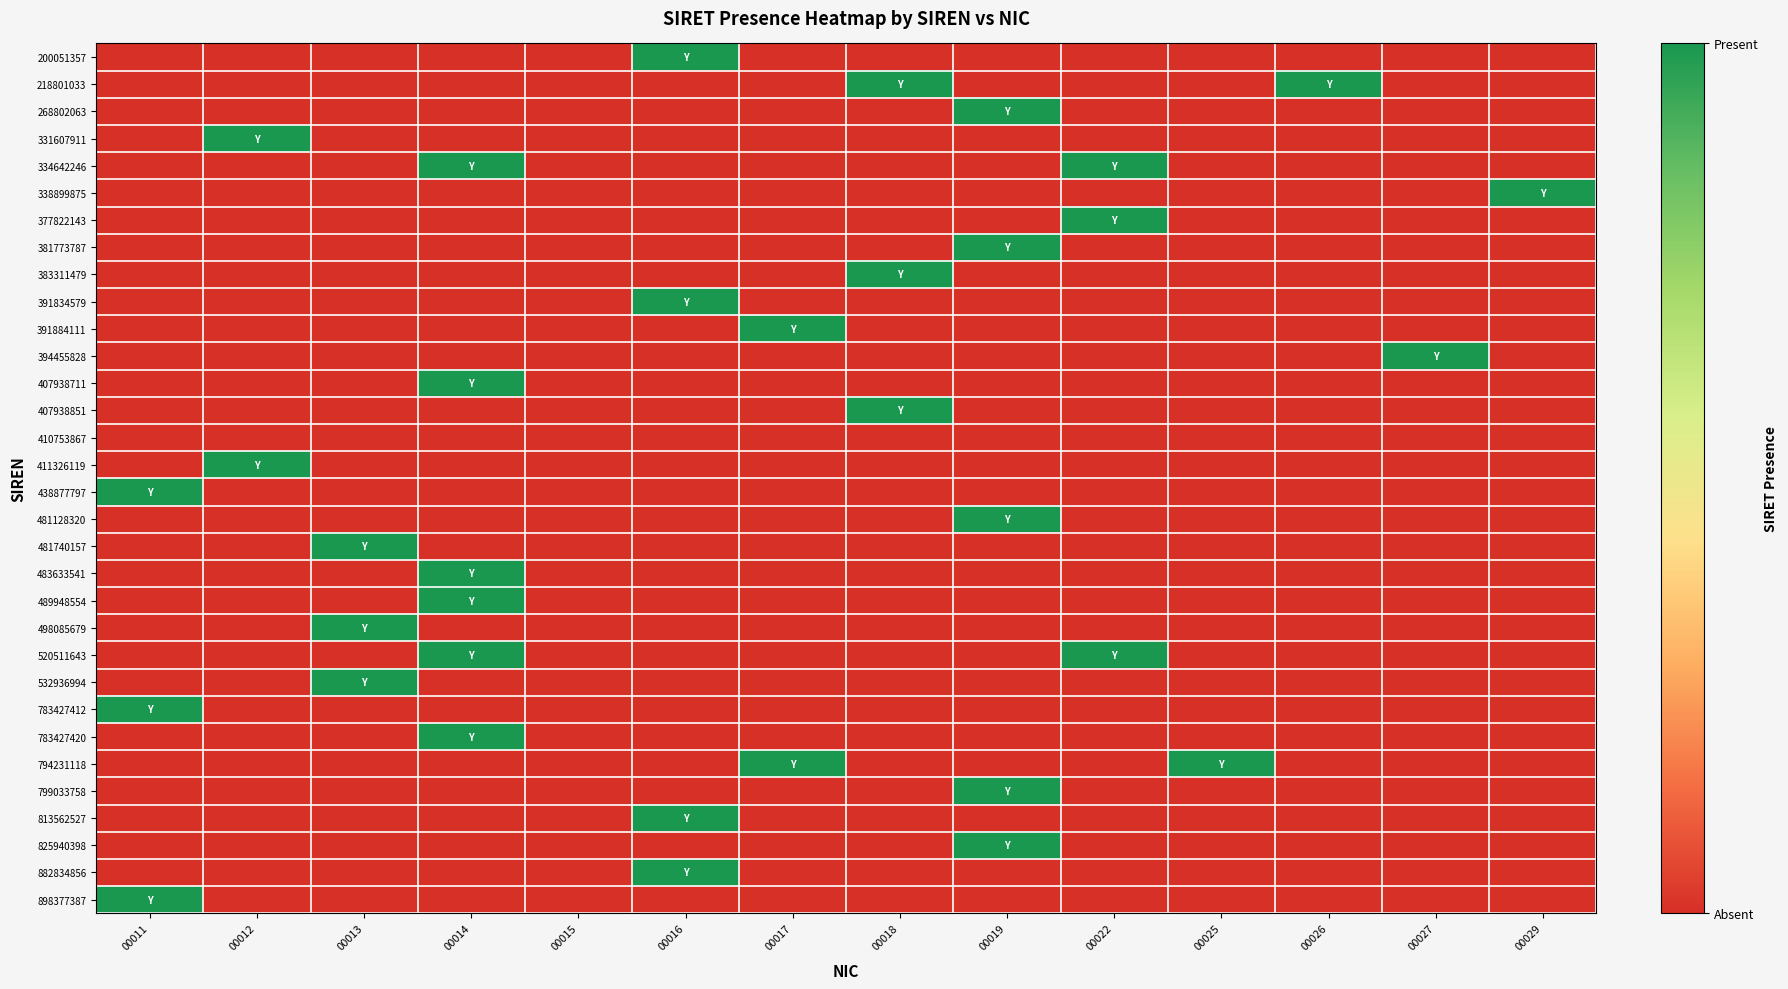

What is the difference between the highest and lowest values at 00012?

1